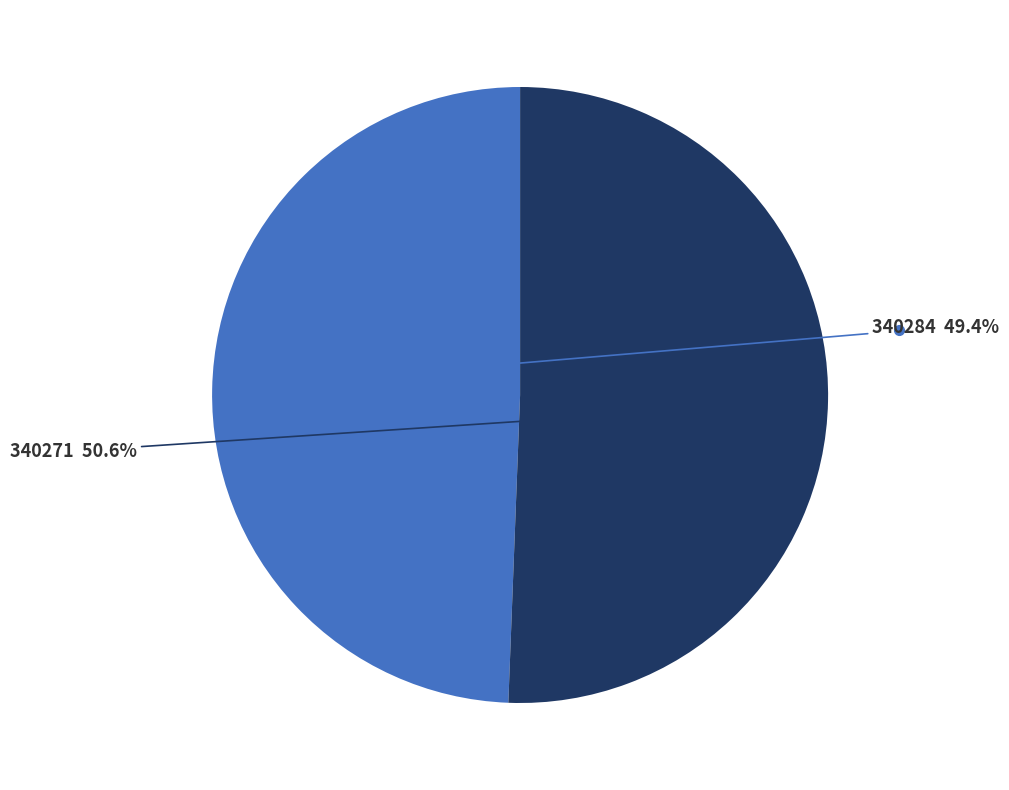

Is there a majority slice in this chart?

Yes